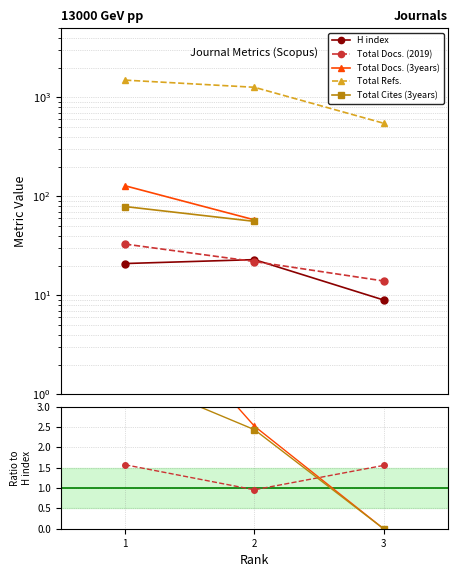

At which label does Total Docs. (3years) reach its minimum?

3